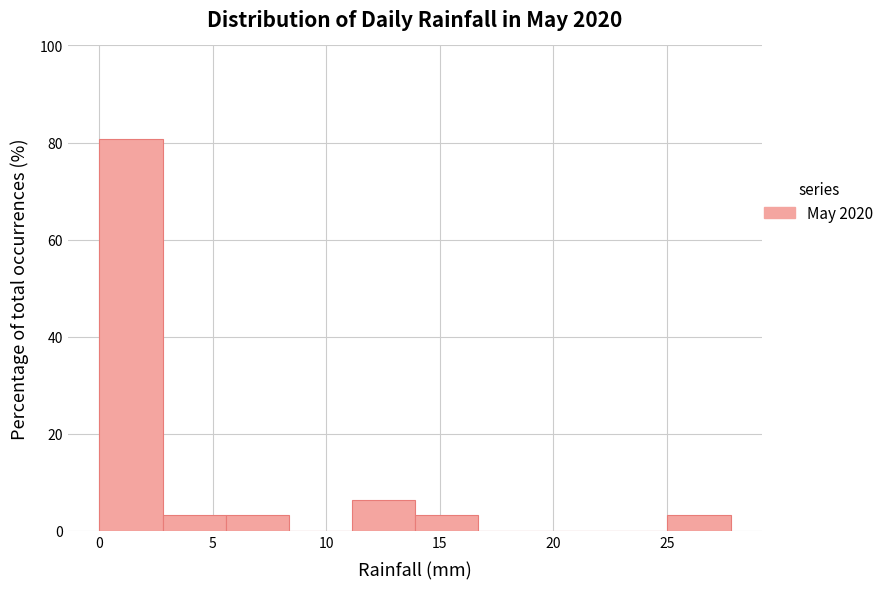

Over which range of the x-axis is the bar tallest?

0.0 to 3.0